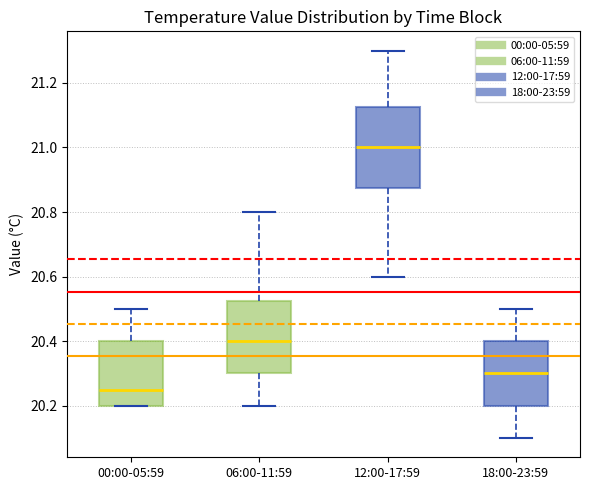

Which box is the tallest, from its lower edge to its upper edge?

12:00-17:59